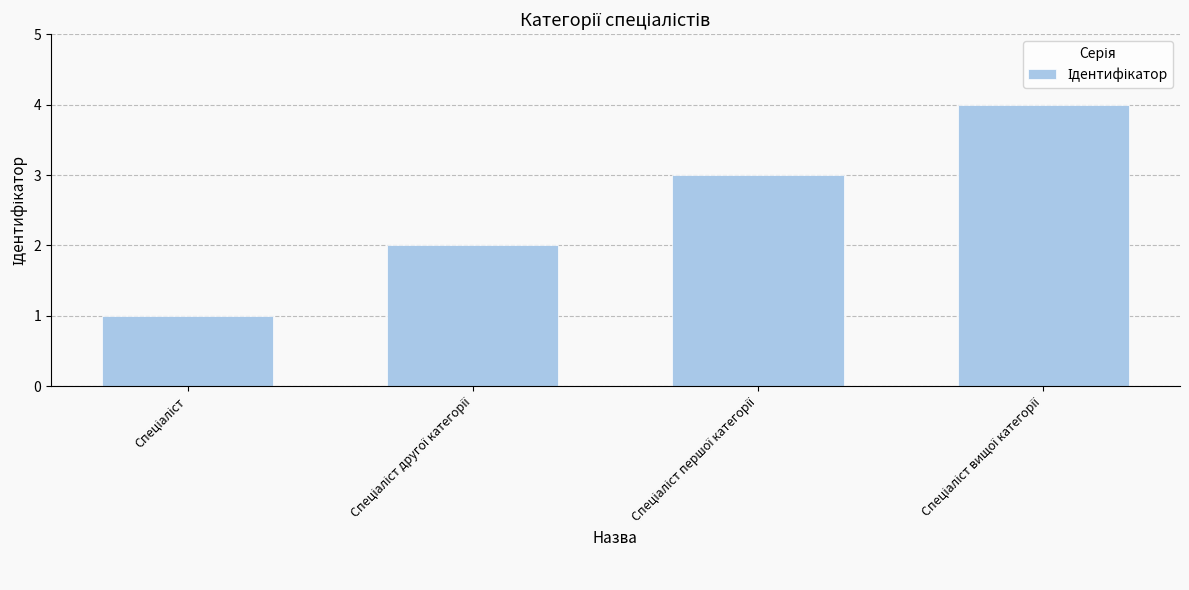

How many data points does each series have?

4